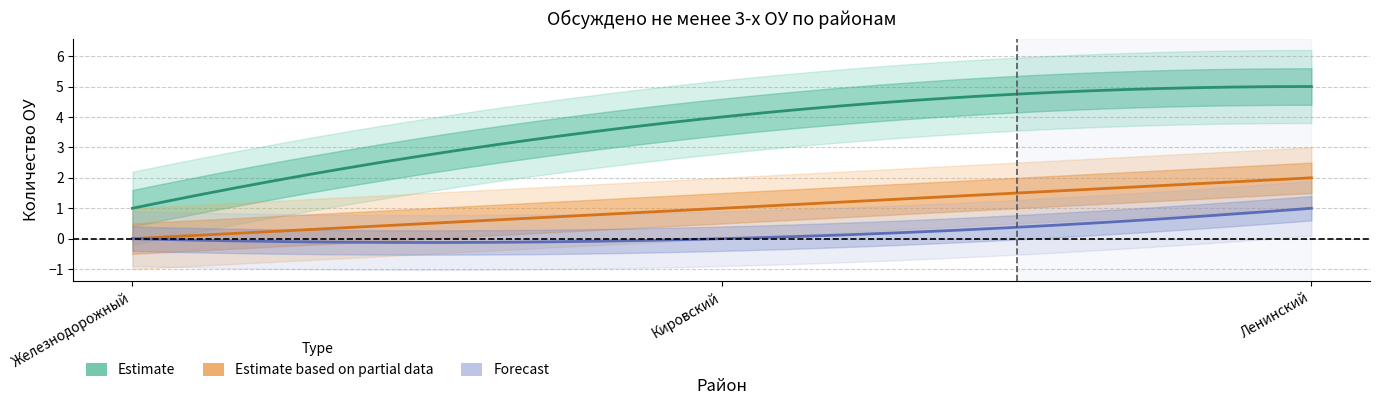

List the series in order of their peak value, highest first.

Estimate, Estimate based on partial data, Forecast